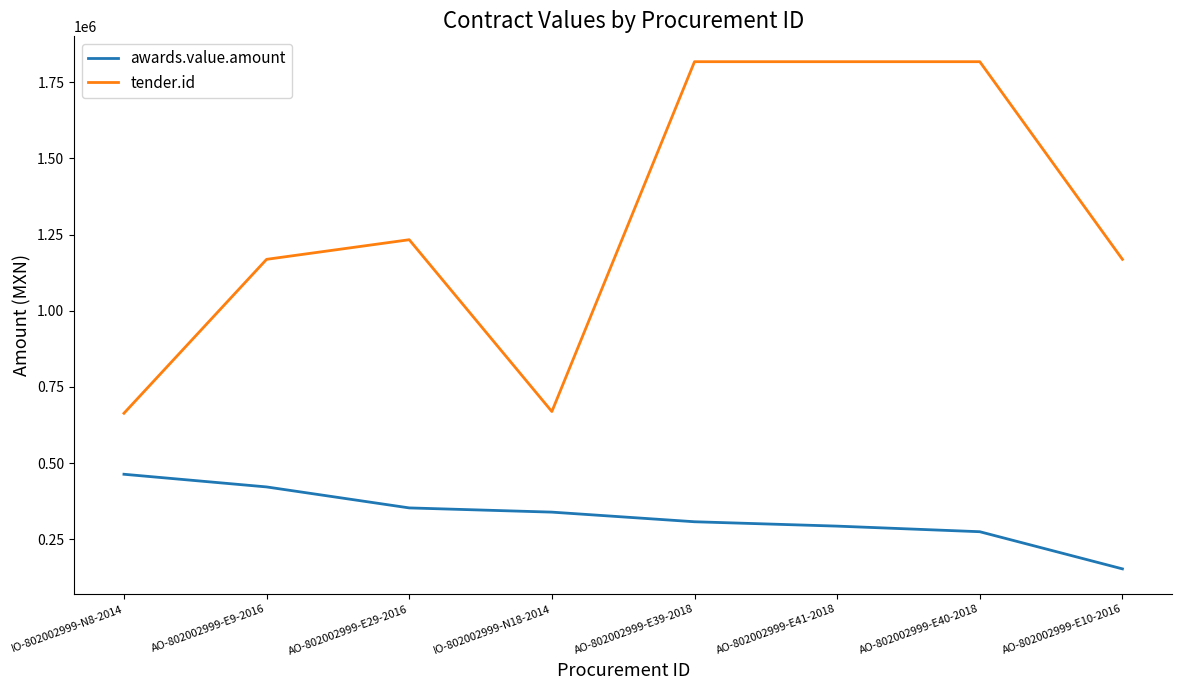

List the series in order of their overall mean, highest first.

tender.id, awards.value.amount